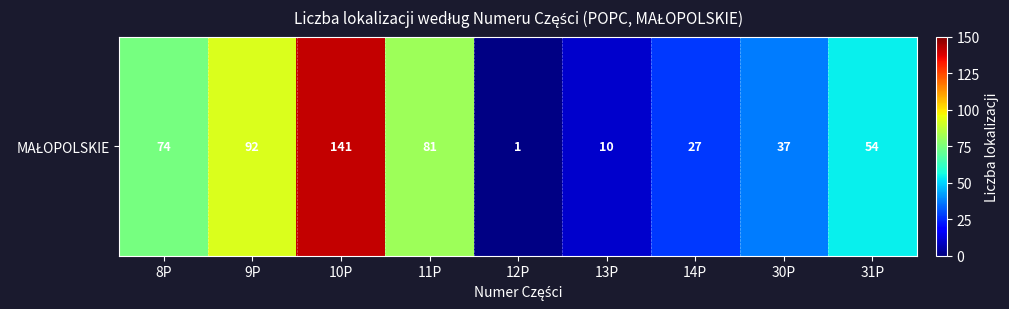

What is the greatest value displayed?

141